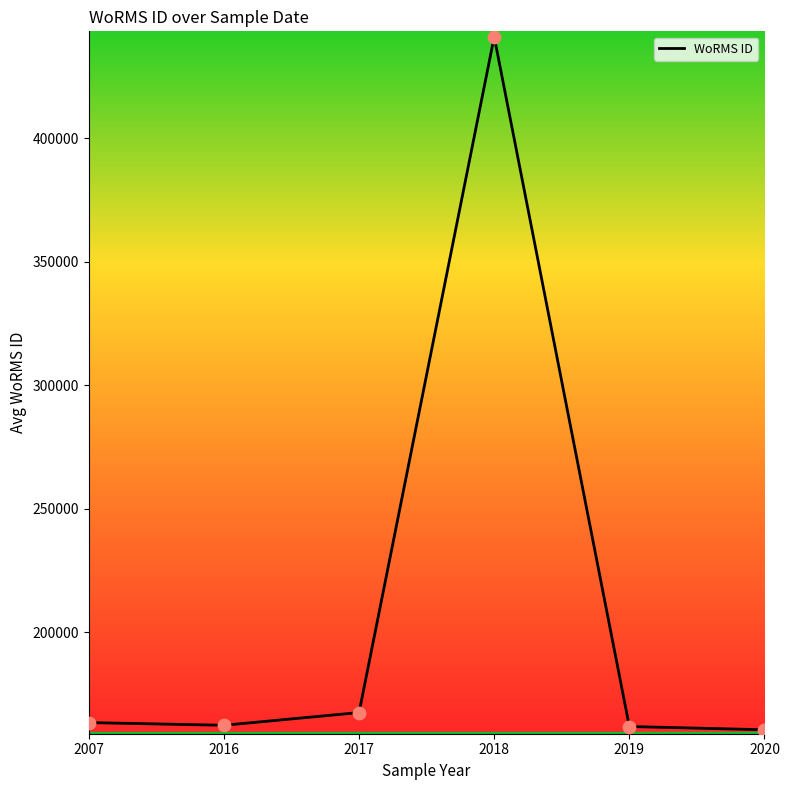

What is the ratio of the value at 2019 to the value at 2017?

1.0